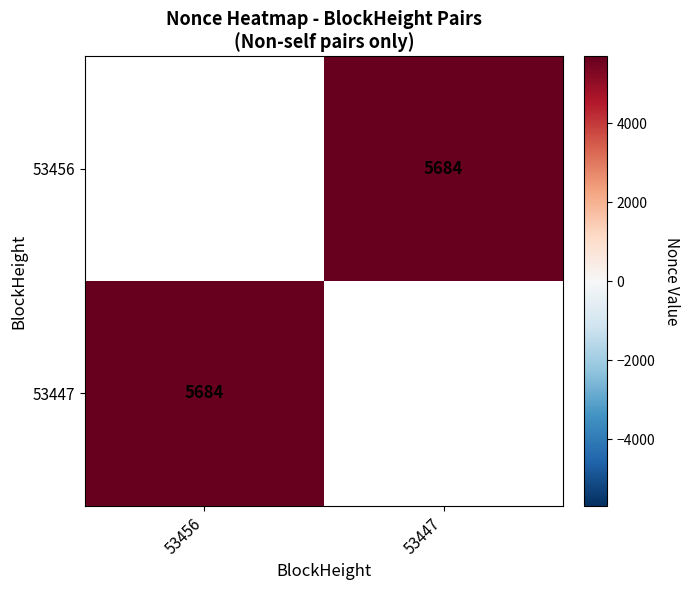

The value of 53447 at 53456 is 3263.4. True or false?

False